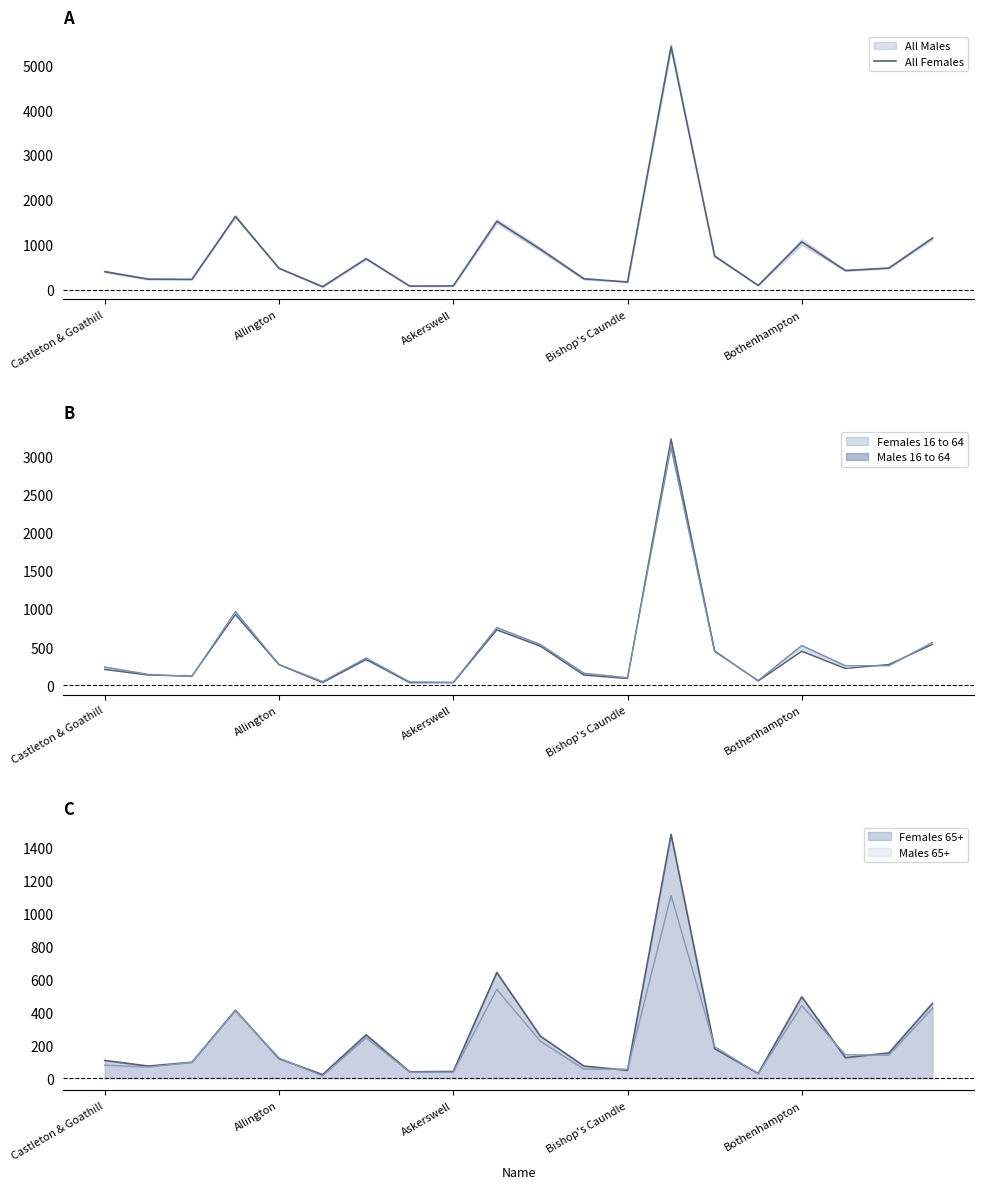

List the labels in order of value, largest first.

13, Bishop's Caundle, 9, 19, 16, 10, 14, 6, 18, Bothenhampton, 17, Castleton & Goathill, 11, Allington, Askerswell, 12, 15, 8, 7, 5